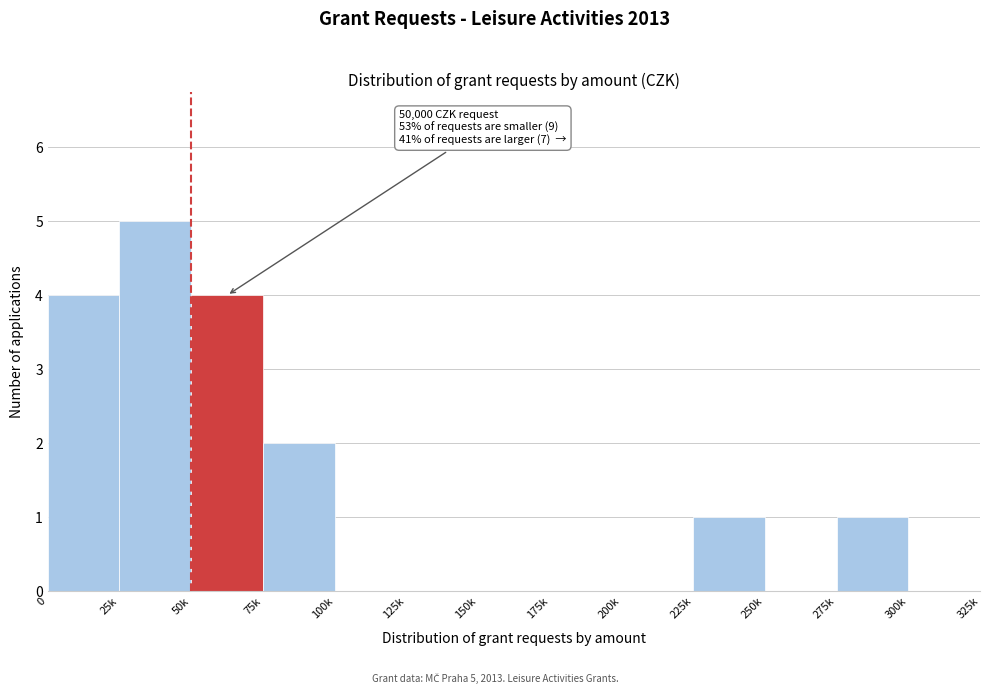

Reading left to right, transcribe all the data shown in this chart.

0=4	25k=5	50k=4	75k=2	100k=0	125k=0	150k=0	175k=0	200k=0	225k=1	250k=0	275k=1	300k=0